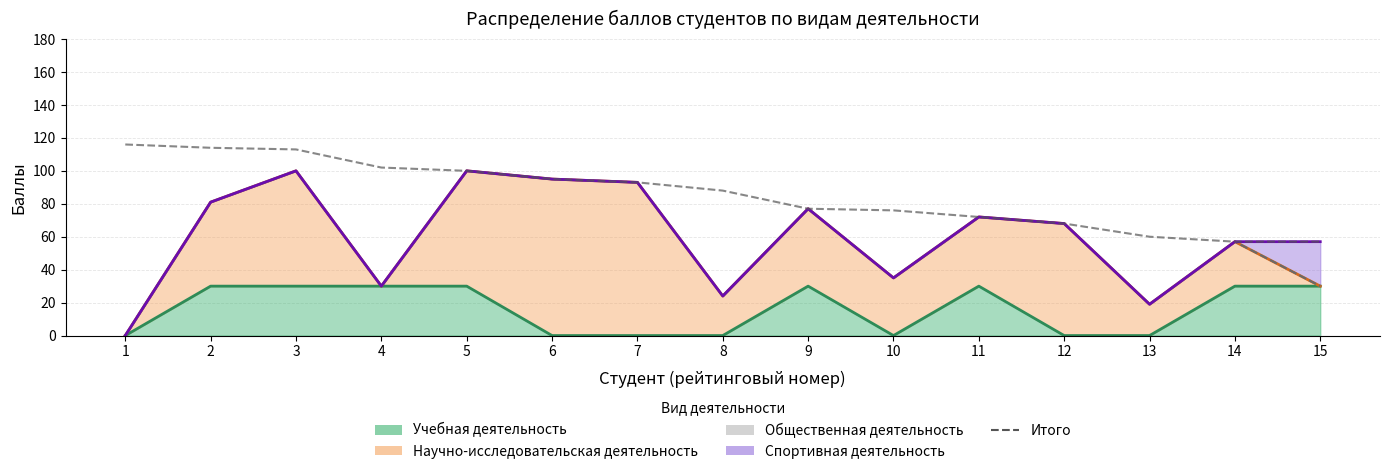

Does the chart display data point markers on the line(s)?

No